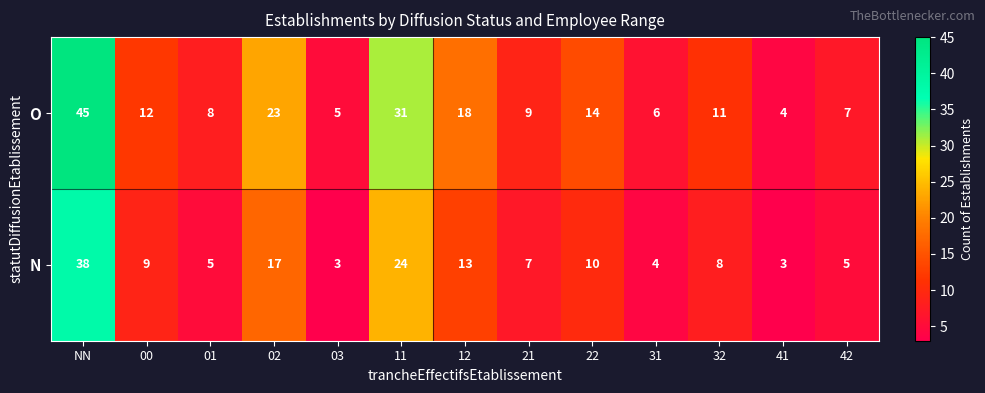

Rank the series by their average value, from lowest to highest.

N, O